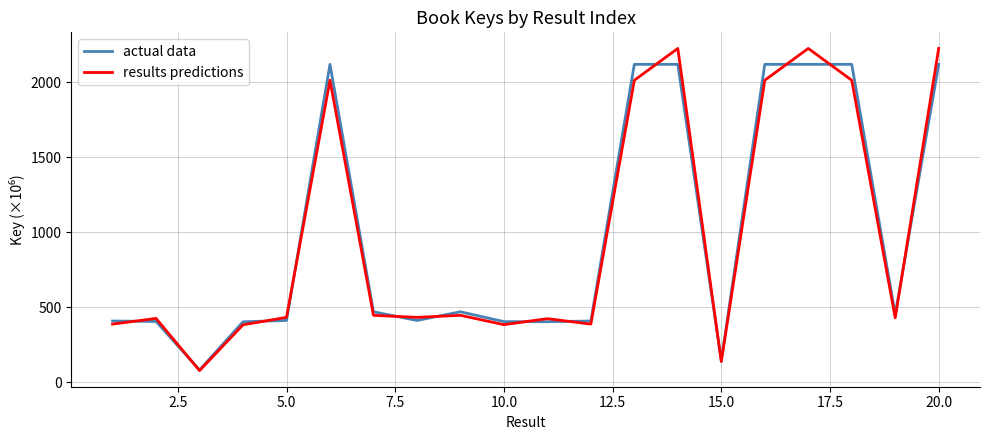

Which series has the widest spread of values?

results predictions